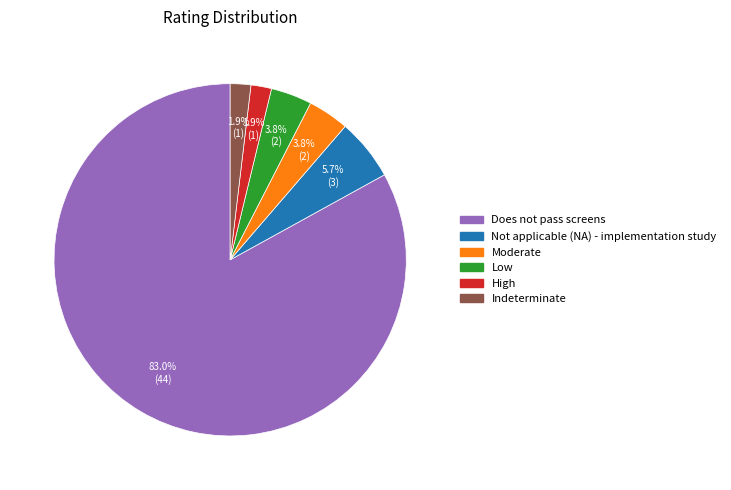

Combined, what portion of the pie is Indeterminate and High?

3.8%